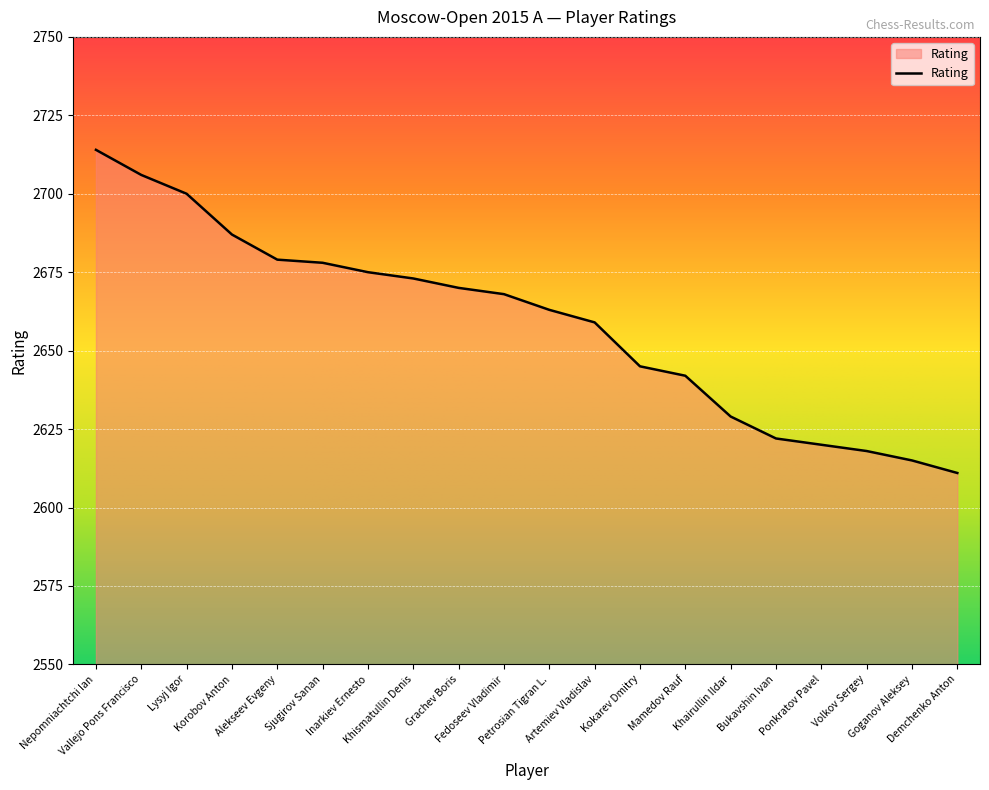

How many distinct data groups are displayed?

1